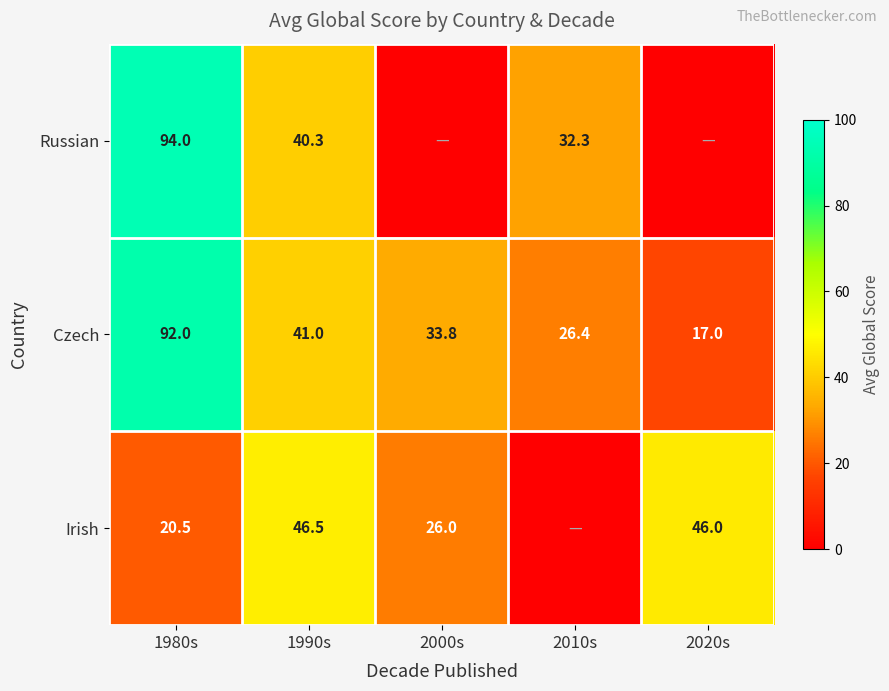

What is the total value across all series at 2010s?

58.7